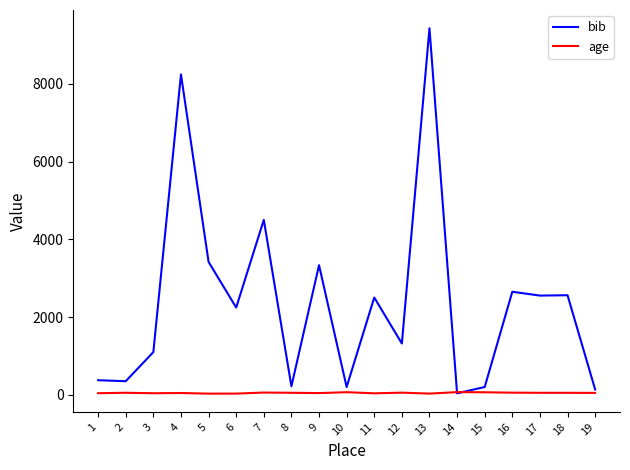

How many lines are shown in the chart?

2